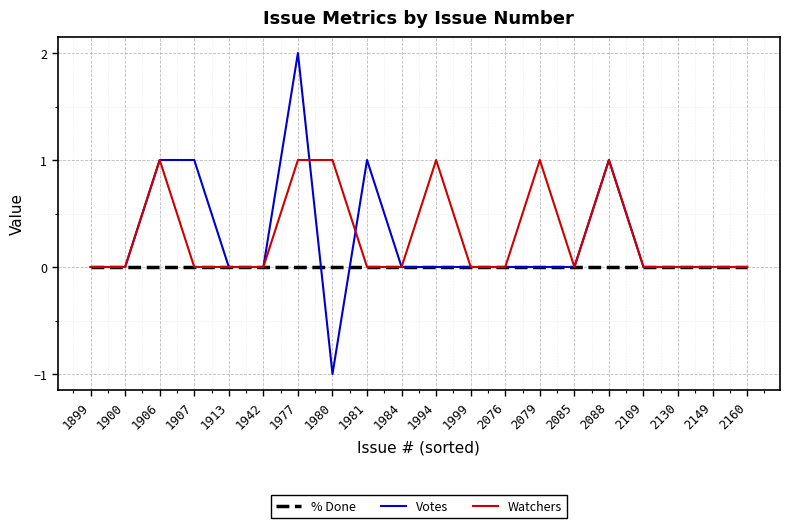

Does the chart have visible grid lines?

Yes